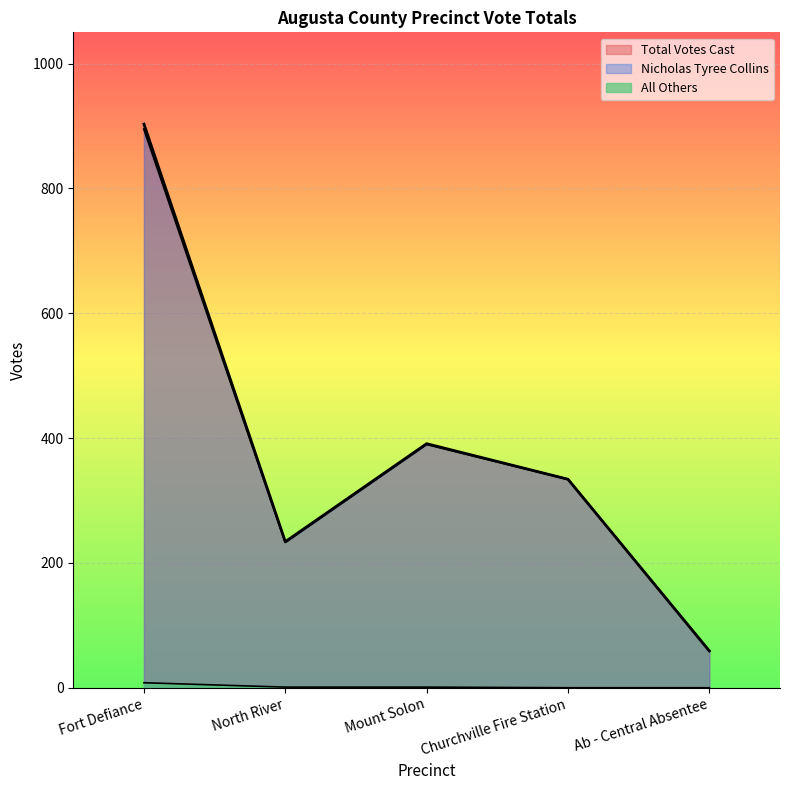

Does the chart display data point markers on the line(s)?

No